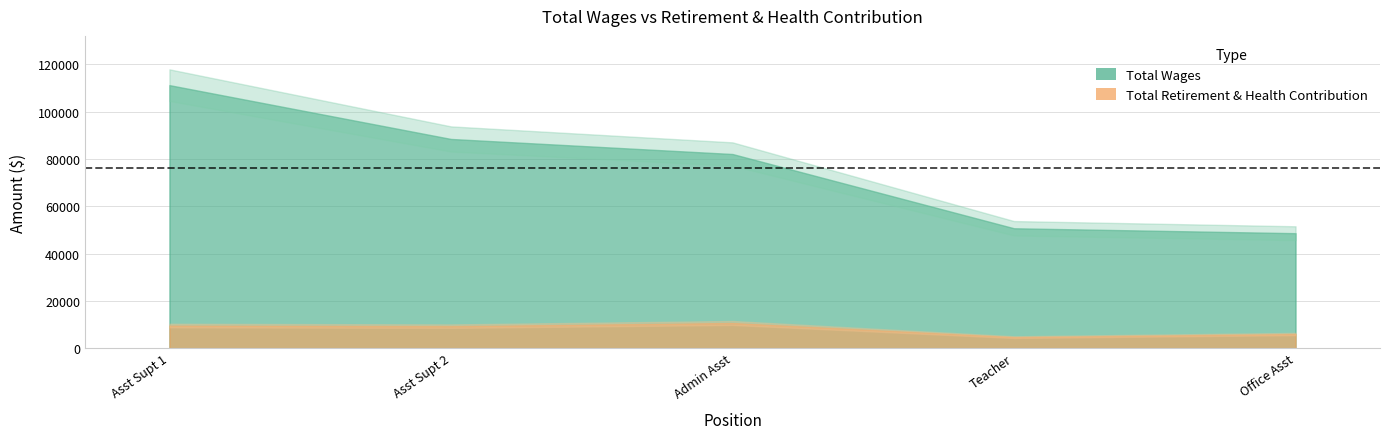

List the series in order of their peak value, lowest first.

retirement, total_wages